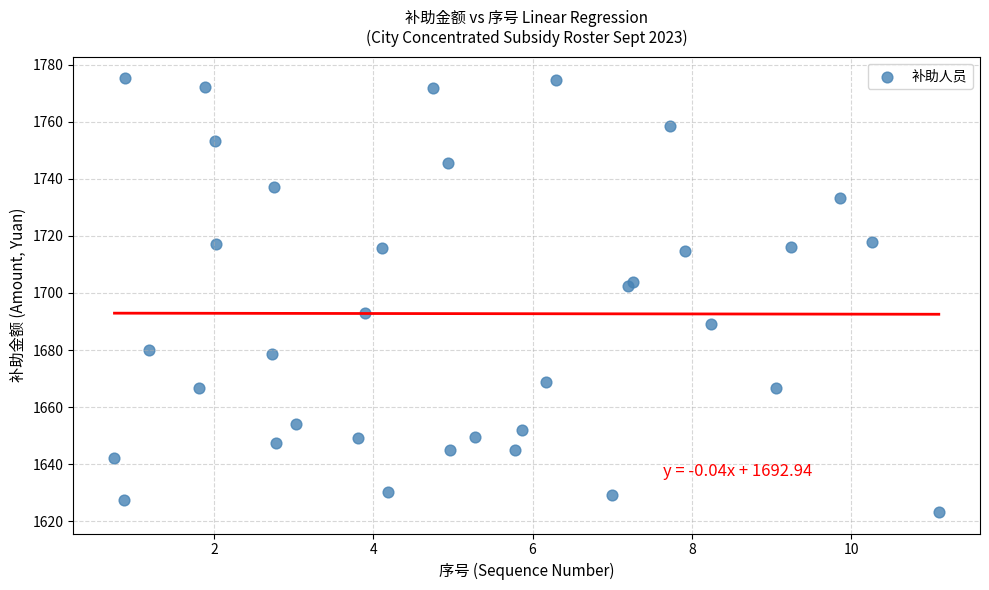

What Y value in the scatter plot is closest to 1699?

1702.3